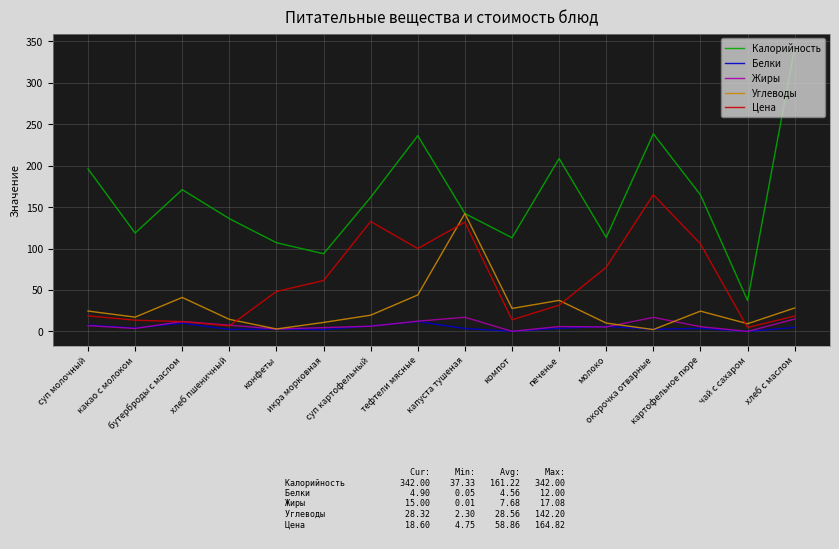

Which series has the largest total across all categories?

Калорийность